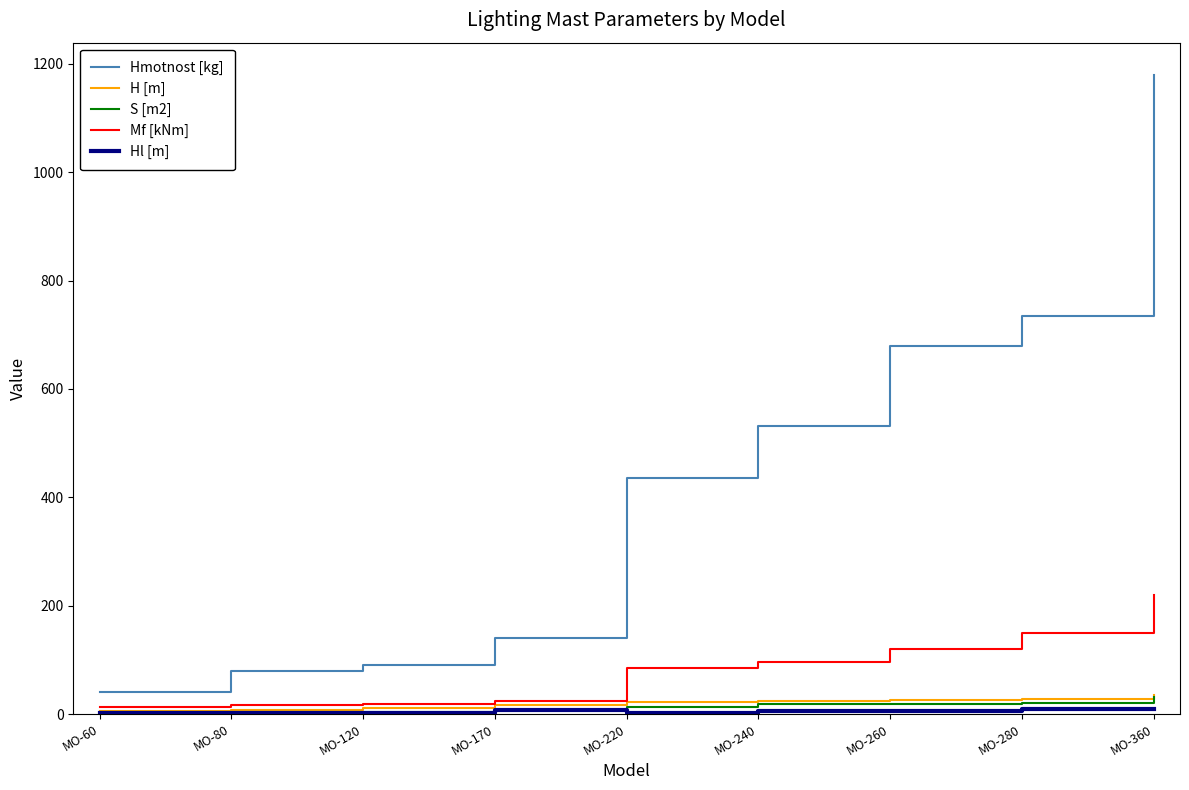

True or false: Hmotnost [kg] and Mf [kNm] cross at least once.

False